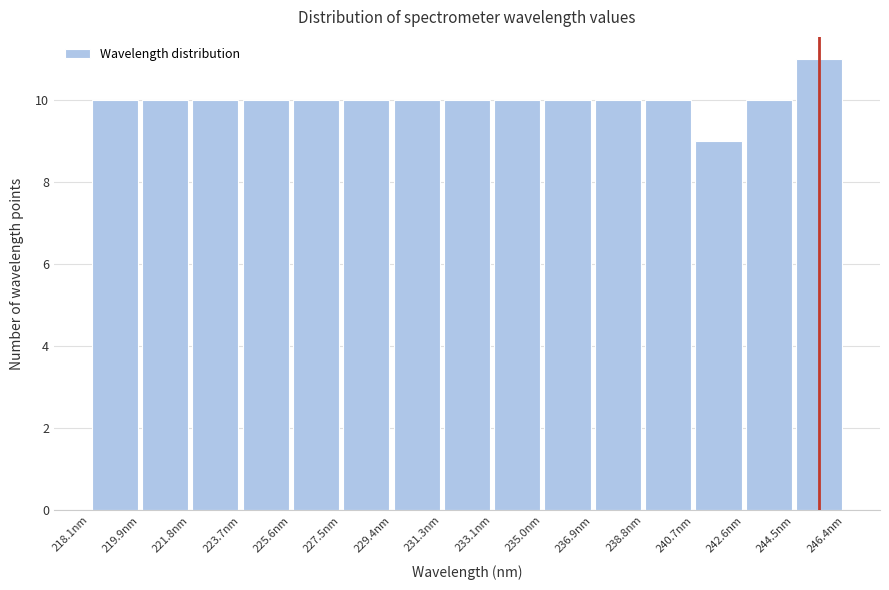

Which range on the x-axis has the tallest bar?

244.4 to 246.4